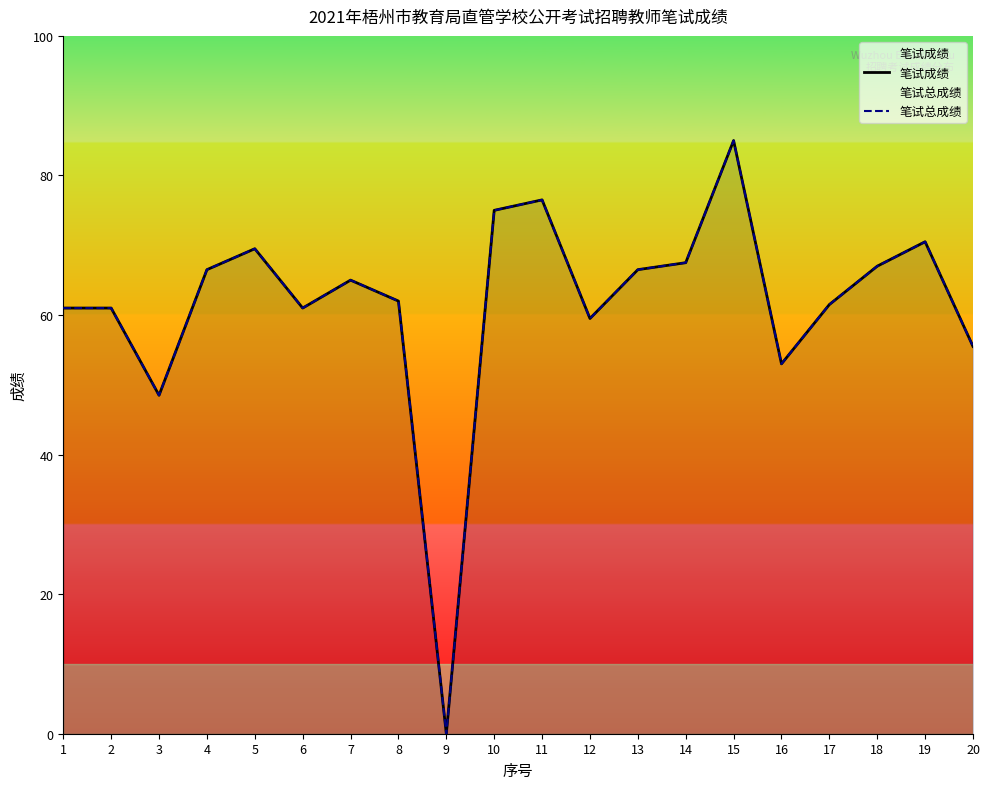

What is the value of the 笔试成绩 point at the 6th from the left?

61.0